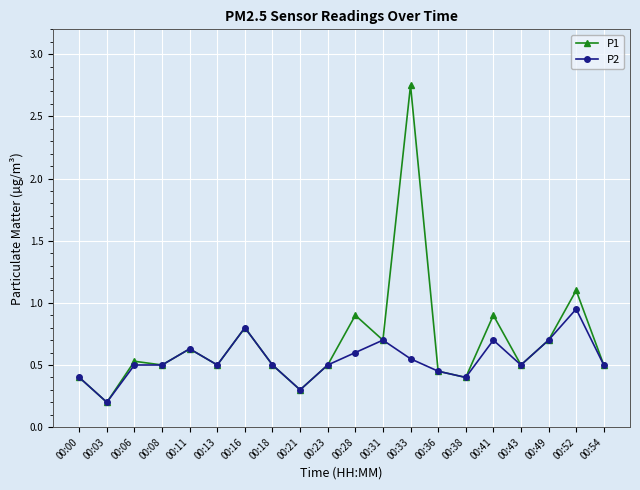

True or false: P1 has more than 1 points higher than both neighbors.

True